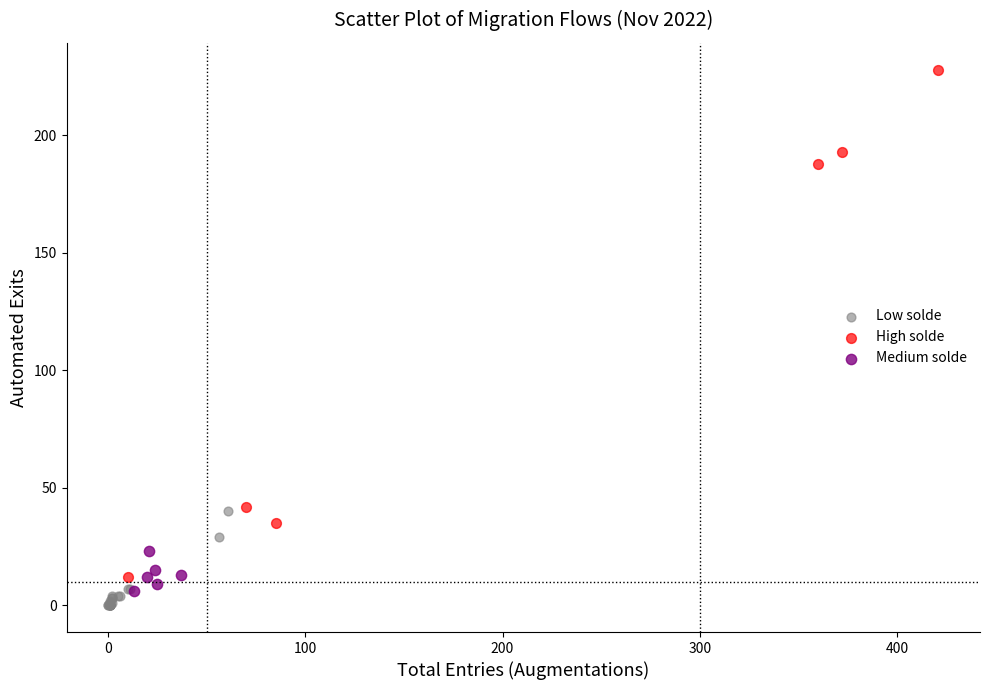

Which series has the largest Y range (max minus min)?

High solde